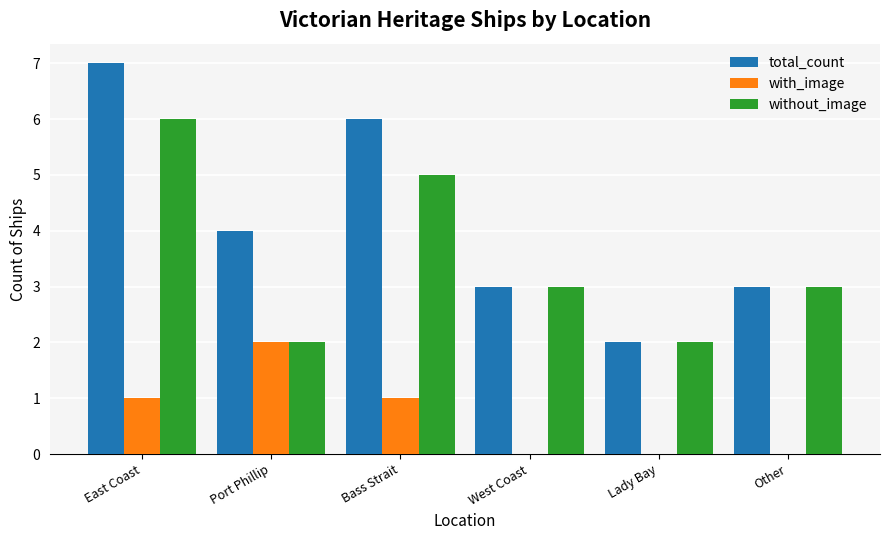

What is the average value of the without_image series?

4